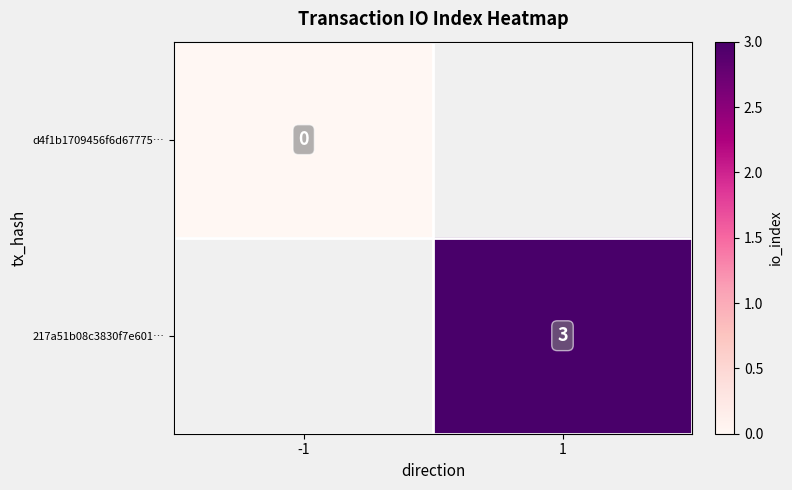

Between -1 and 1, which is larger?

1